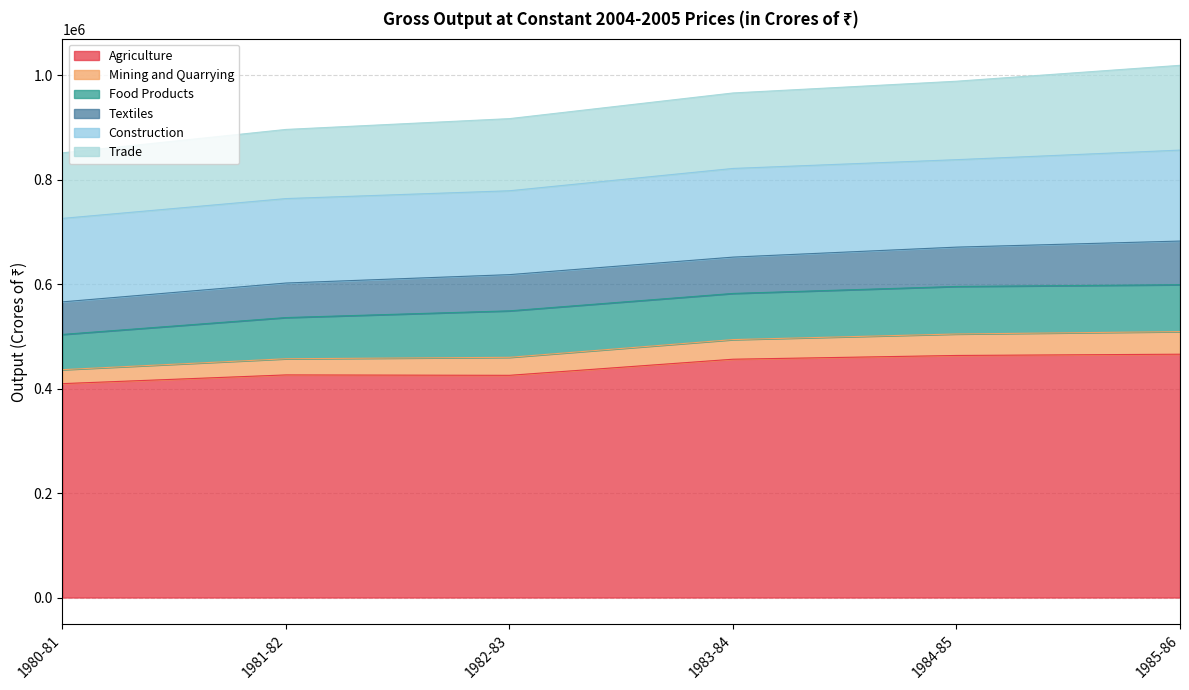

What is the total value across all series at 1982-83?

916614